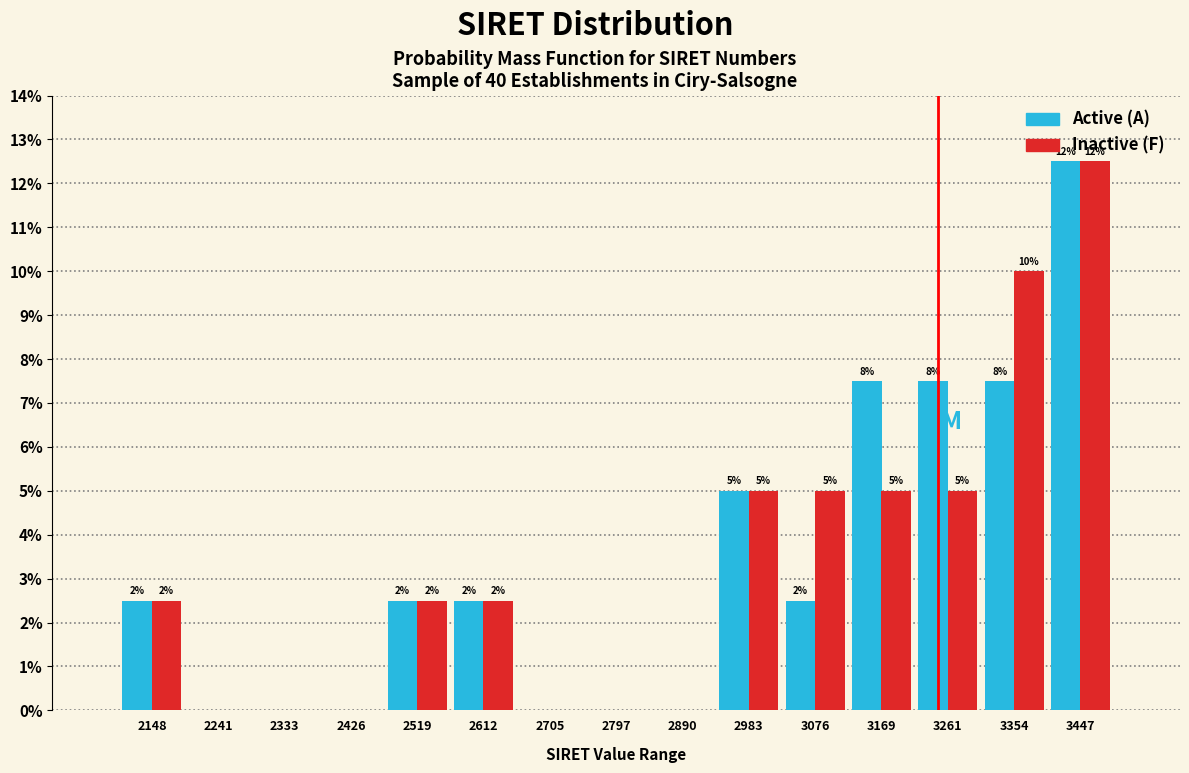

What are all the series names shown in the legend?

Active (A), Inactive (F)